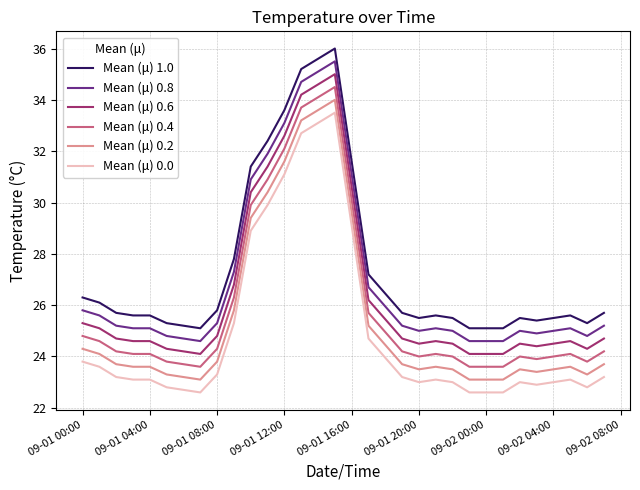

True or false: Mean (μ) 0.8 and Mean (μ) 0.2 intersect in this chart.

False